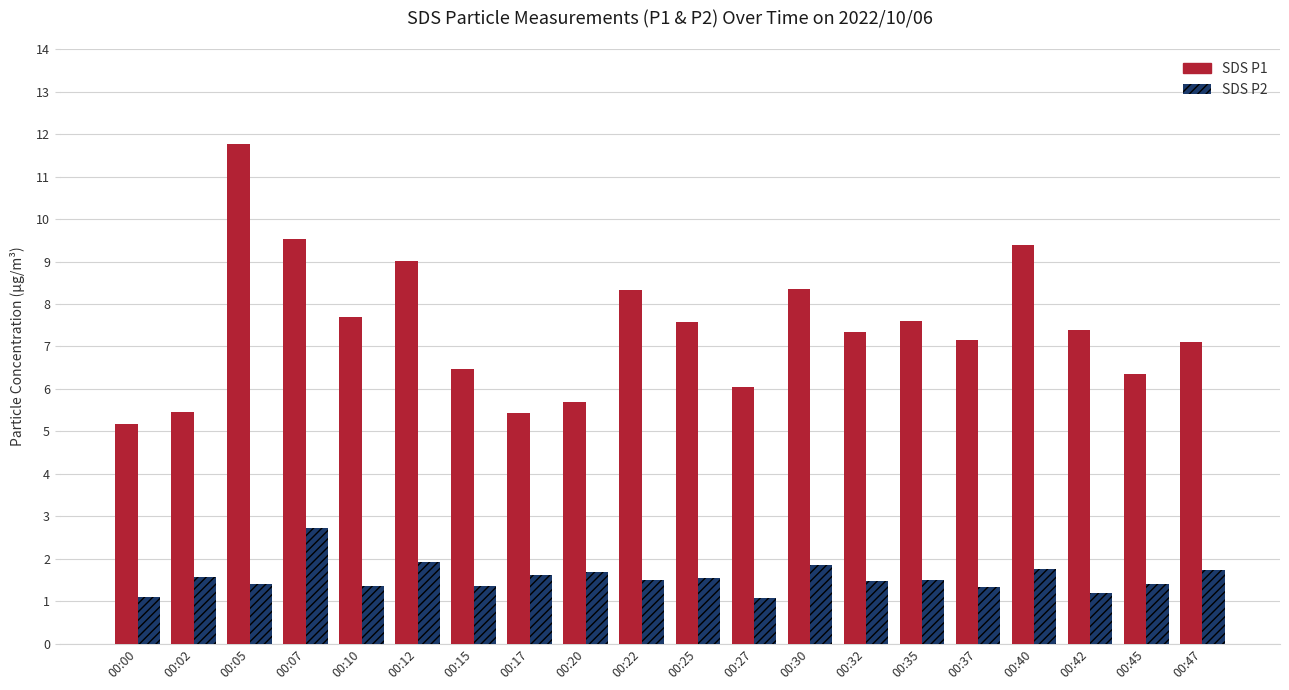

Which category has the lowest value in the SDS P1 series?

00:00